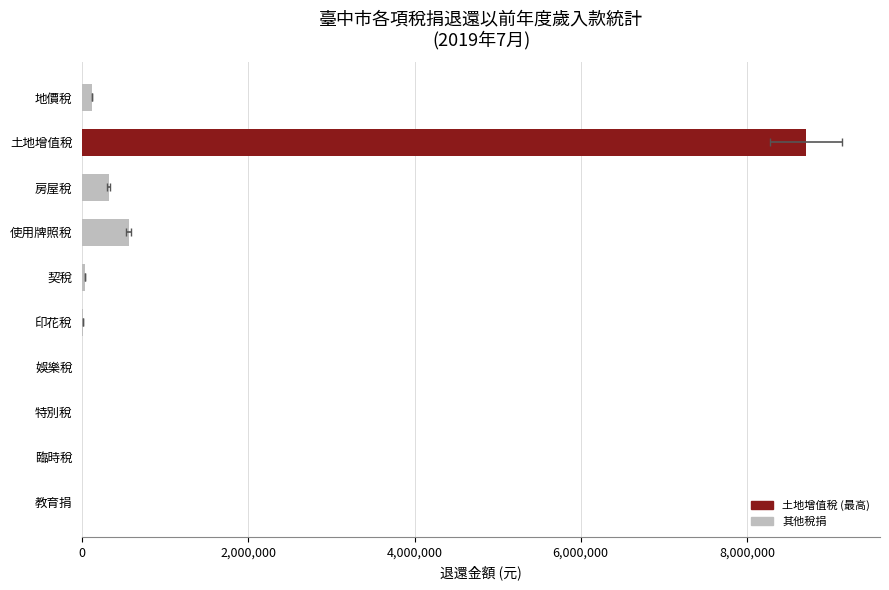

Does the chart contain any negative values?

No